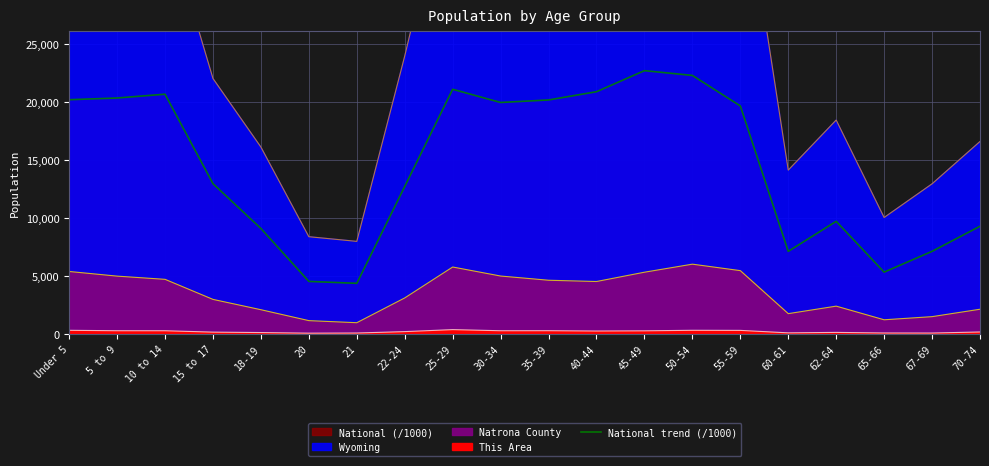

At which category does the data reach its first local valley?

21